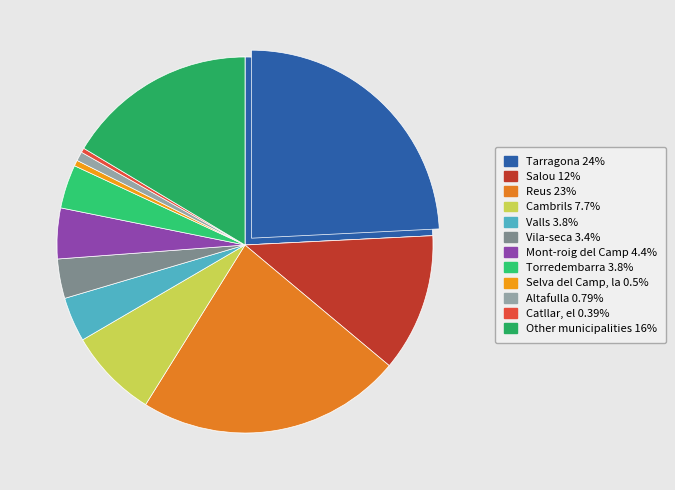

What percentage is the Torredembarra slice, to the nearest percent?

4%